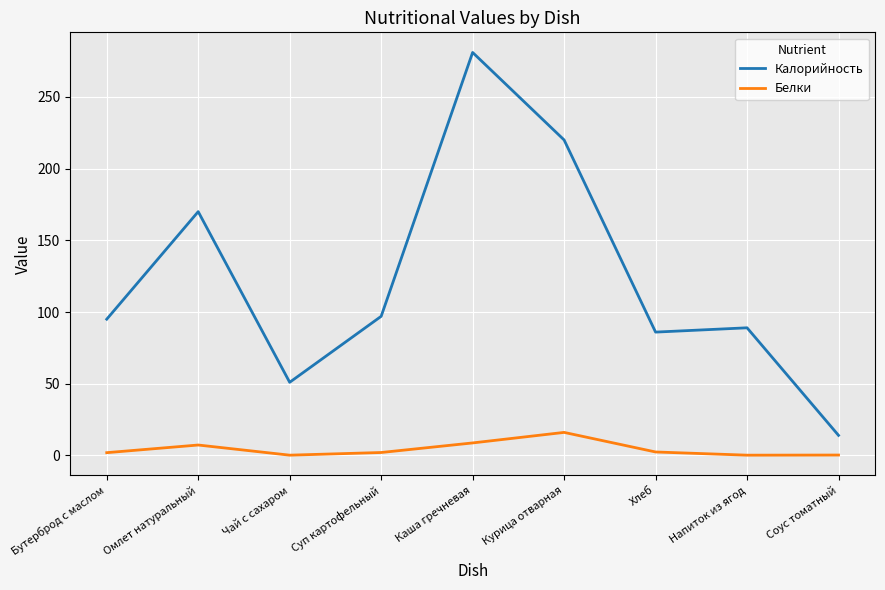

What is the average value of the Калорийность series?

122.6